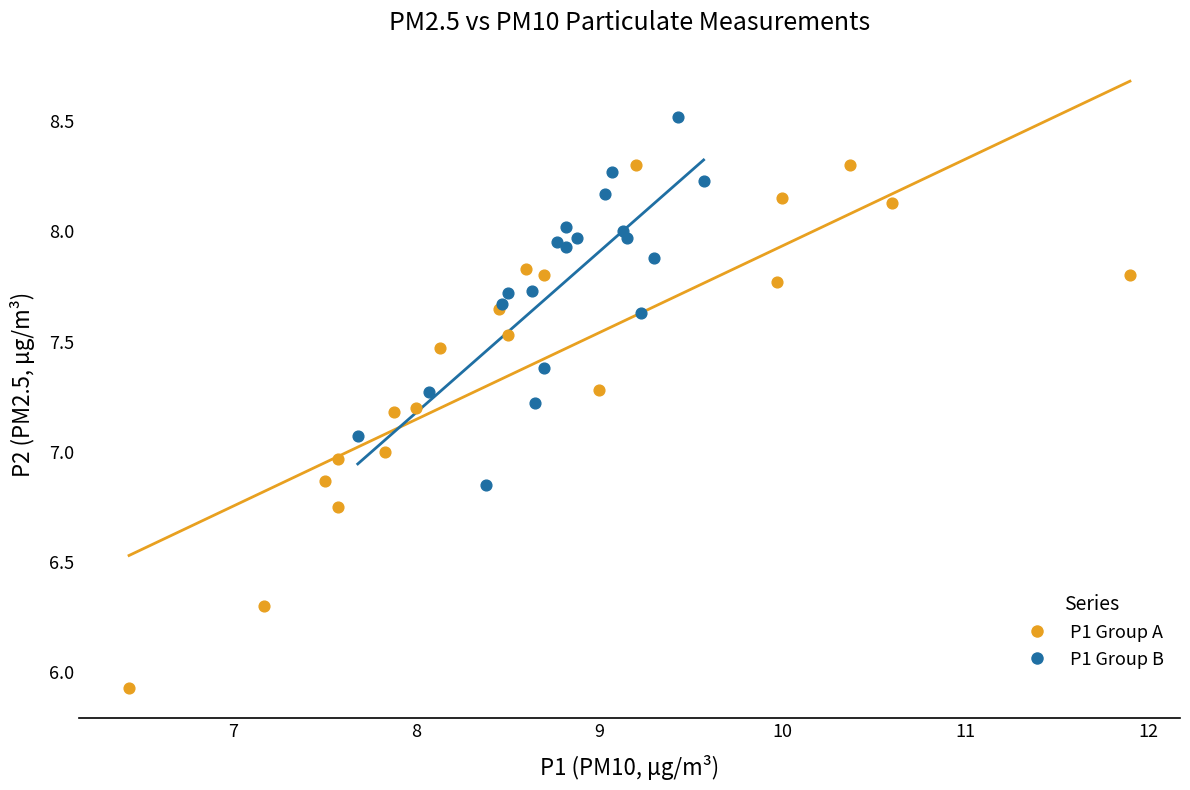

Which series reaches the minimum Y coordinate?

P1 Group A